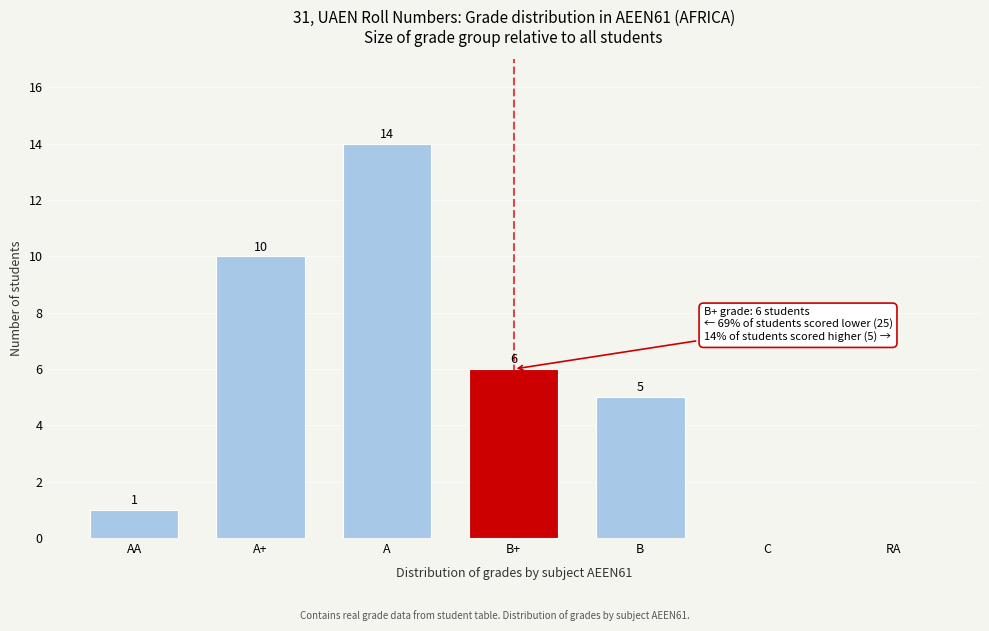

Reading left to right, what are all the values shown in this chart?

AA=1	A+=10	A=14	B+=6	B=5	C=0	RA=0